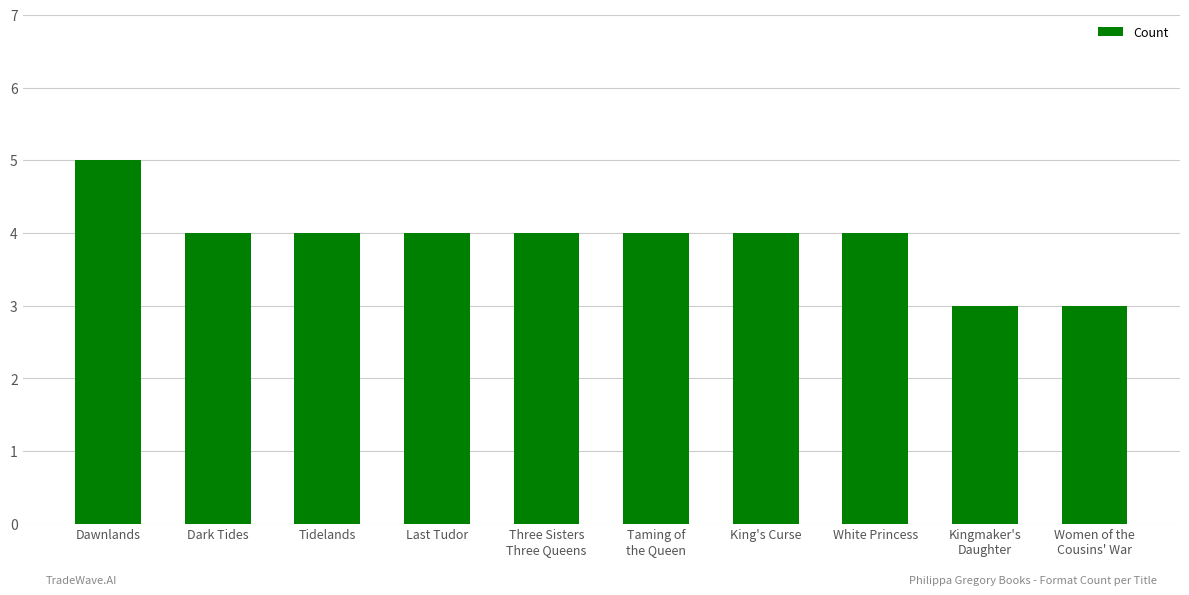

How many bars are there in total?

10